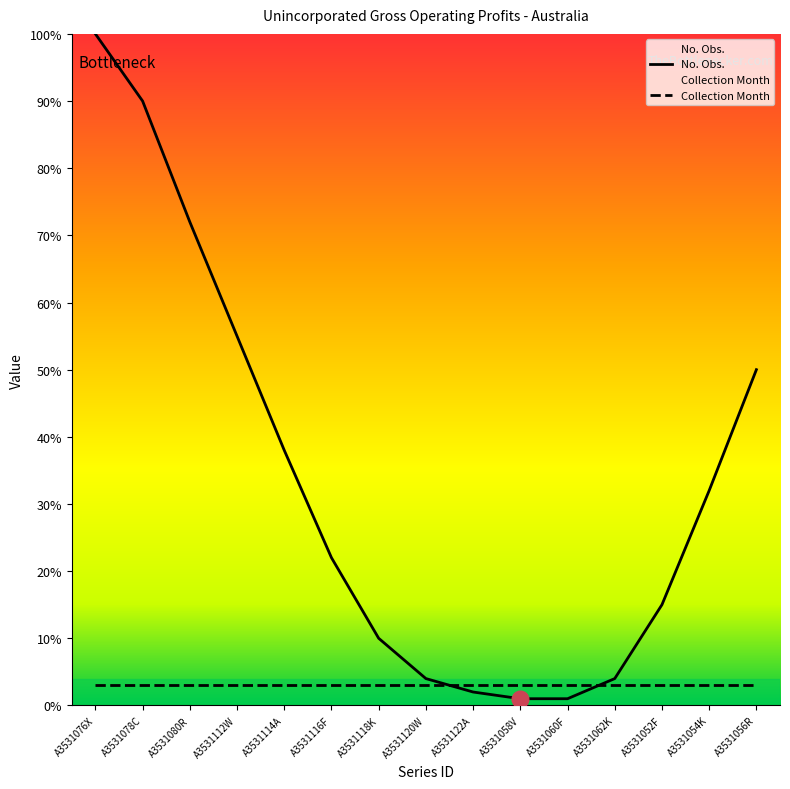

How many lines are shown in the chart?

2